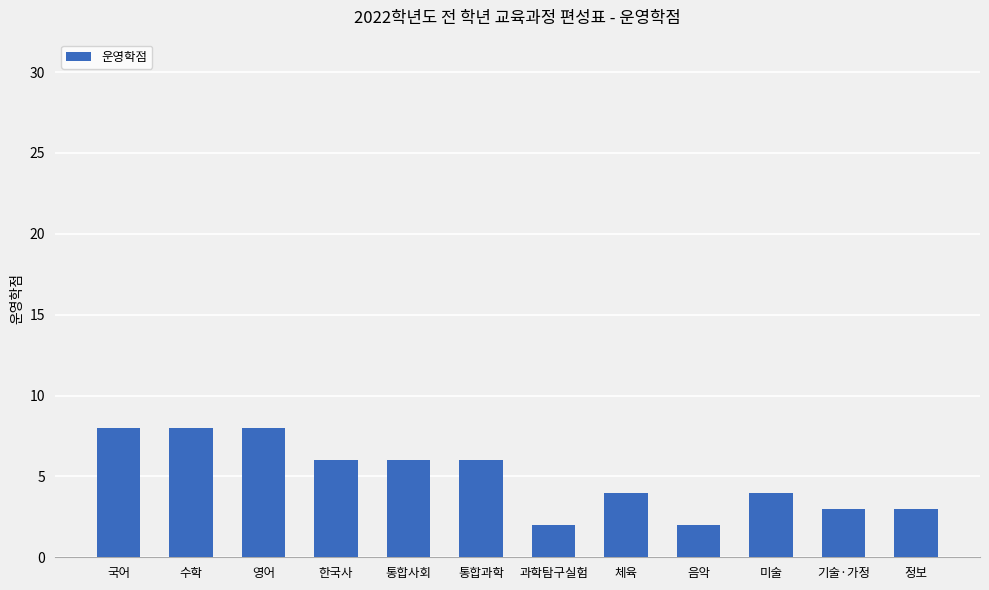

What is the label of the 1st bar from the left?

국어